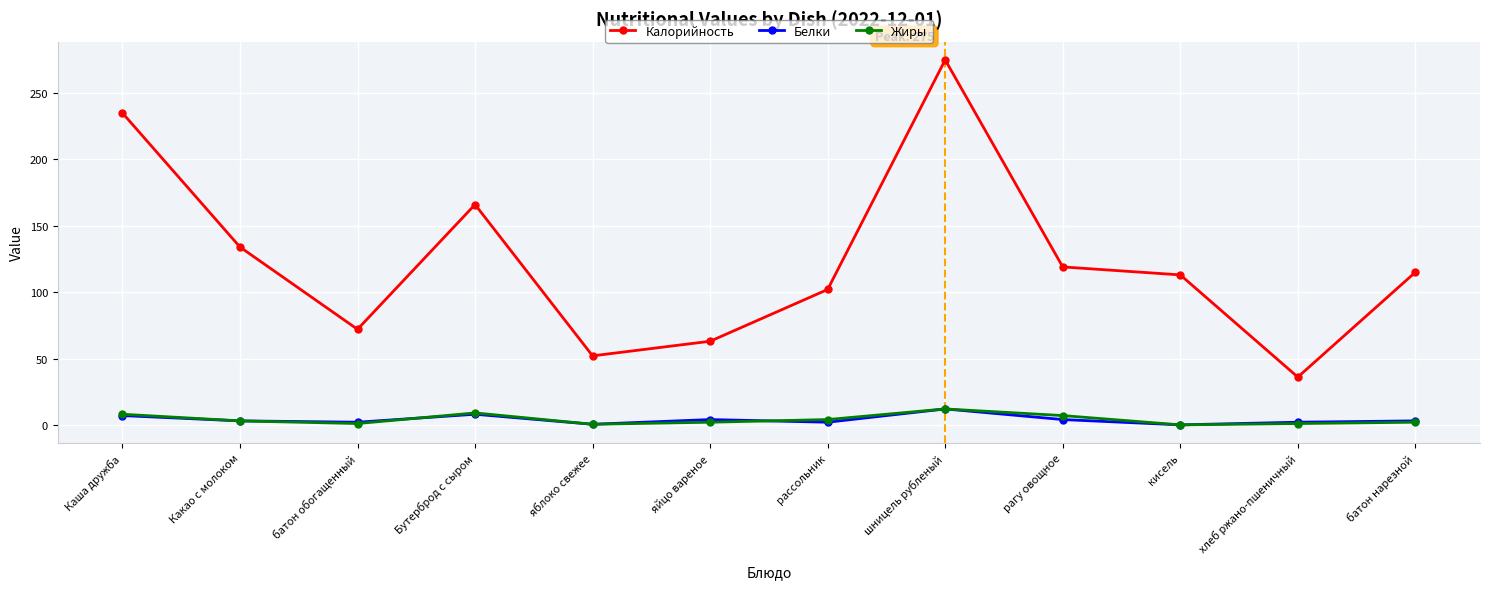

What is the highest value of the Калорийность series?

275.0